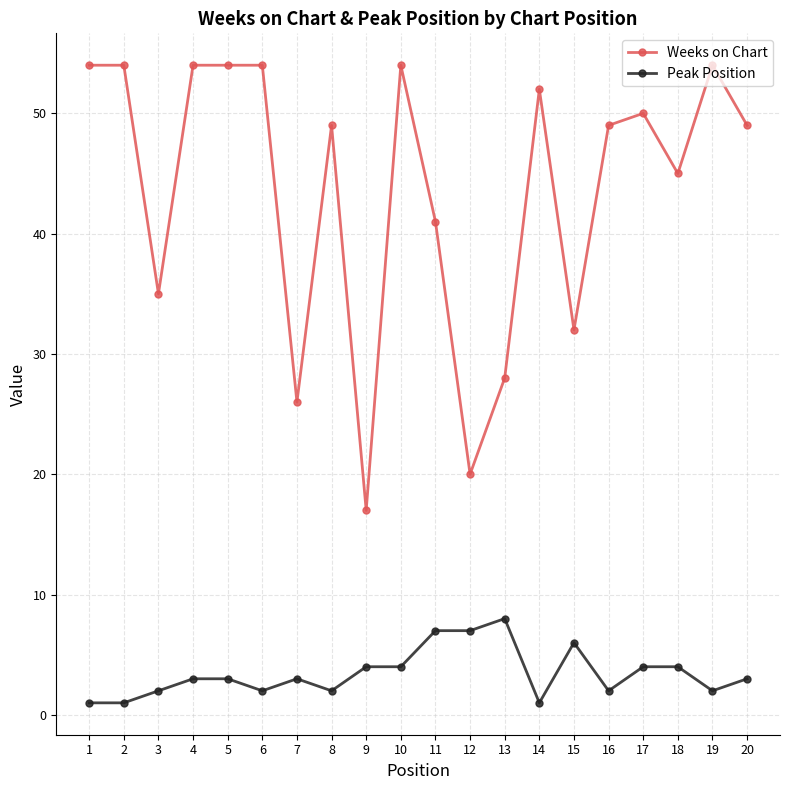

What are all the series names shown in the legend?

Weeks on Chart, Peak Position